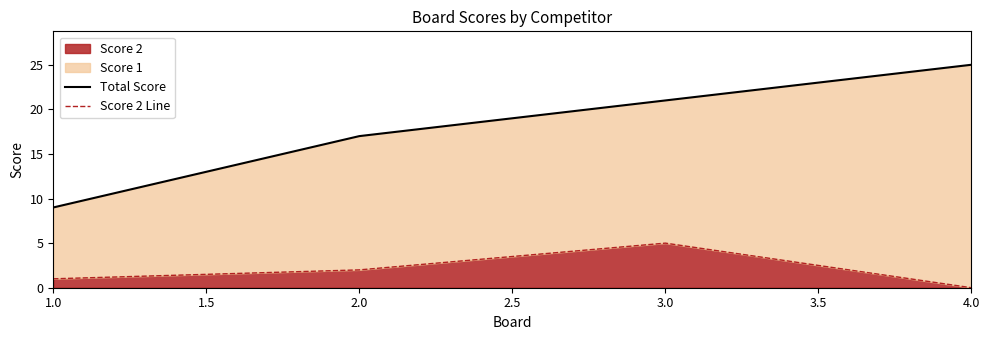

Rank the categories by Score 2 value from lowest to highest.

4.0, 1.0, 2.0, 3.0